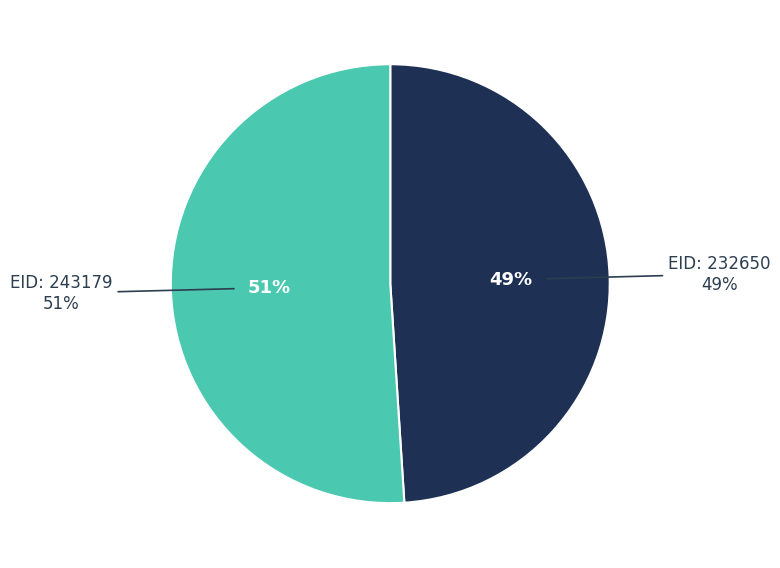

Rank the categories by value from lowest to highest.

232650, 243179